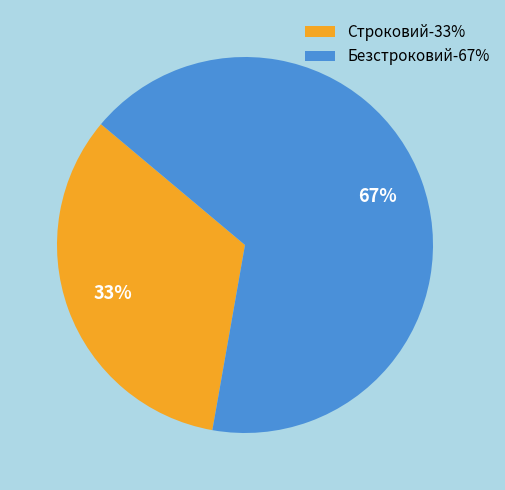

What is the ratio of the value at Строковий to the value at Безстроковий?

0.5